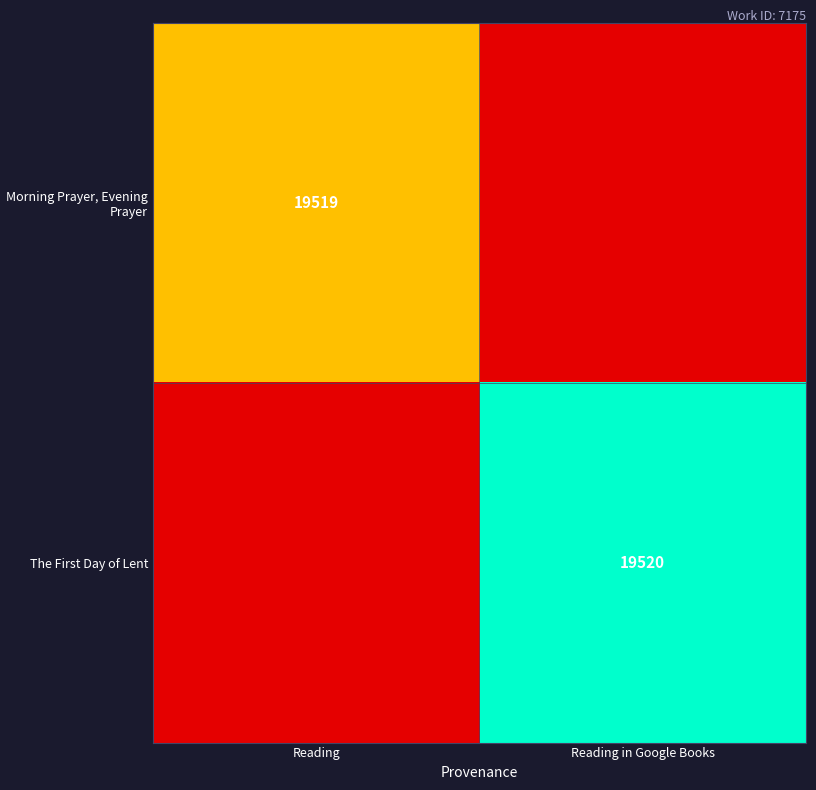

The Morning Prayer, Evening Prayer series shows 13089 at Reading. True or false?

False